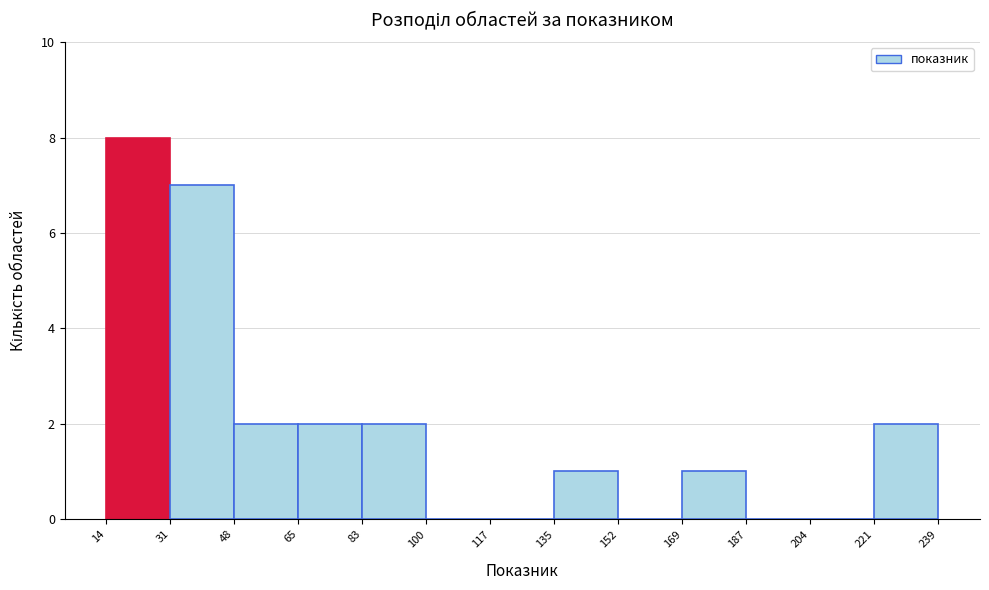

Which range on the x-axis has the tallest bar?

14 to 31